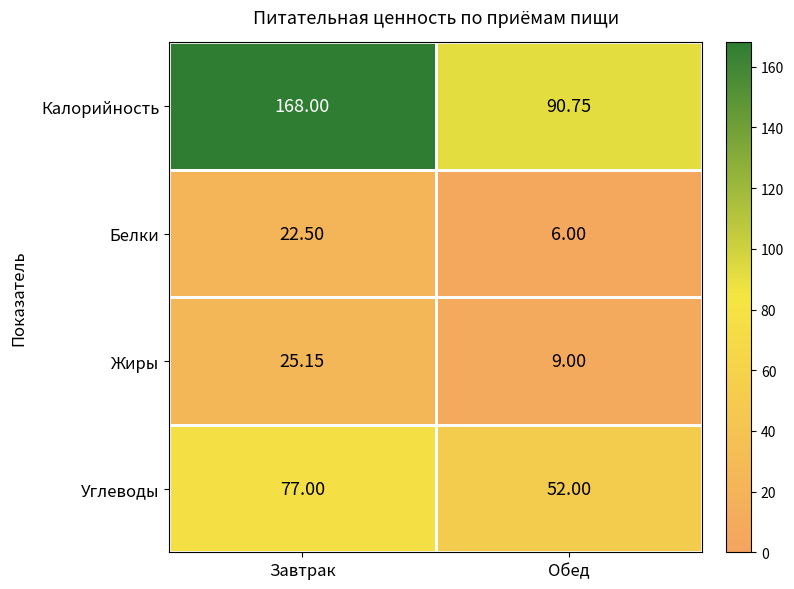

At which label does Белки reach its peak?

Завтрак